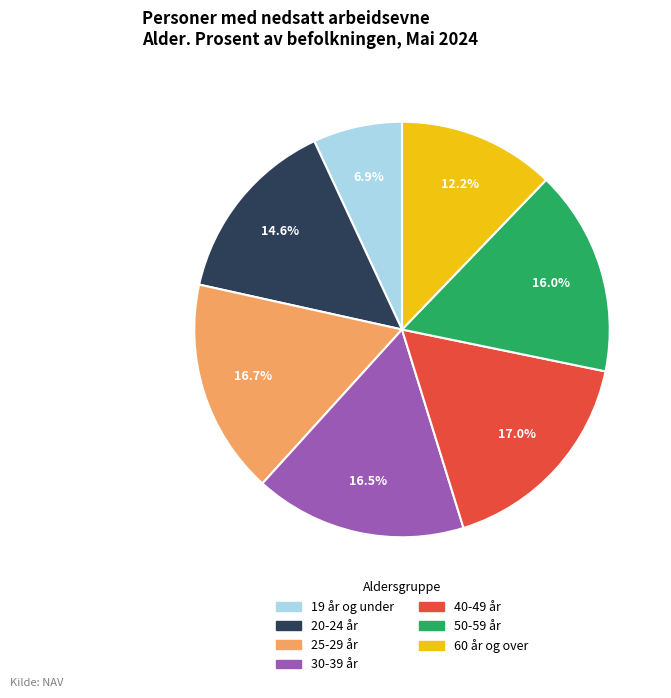

Is there a majority slice in this chart?

No